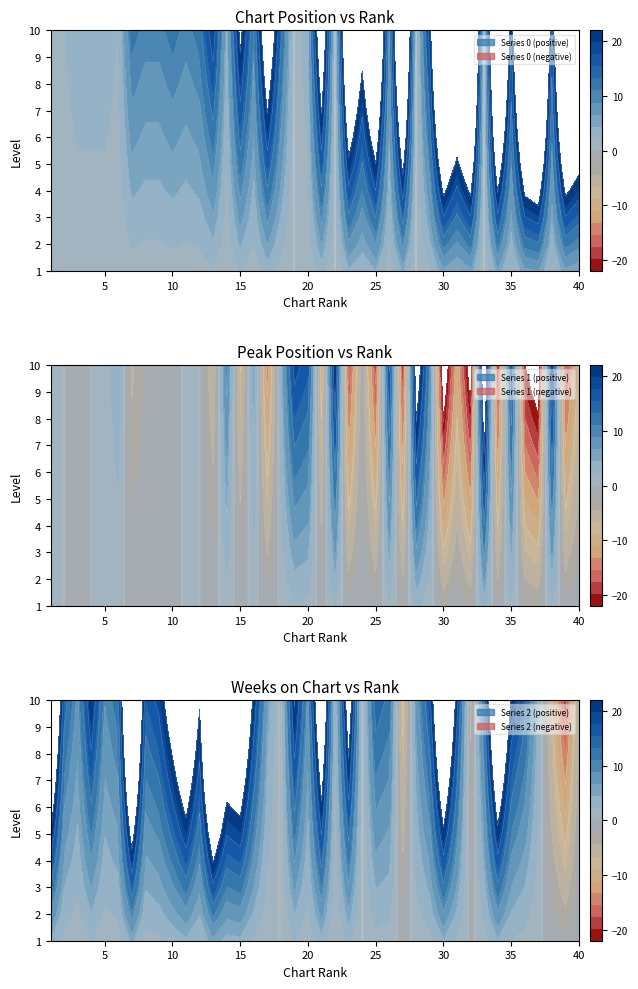

How many lines are shown in the chart?

3